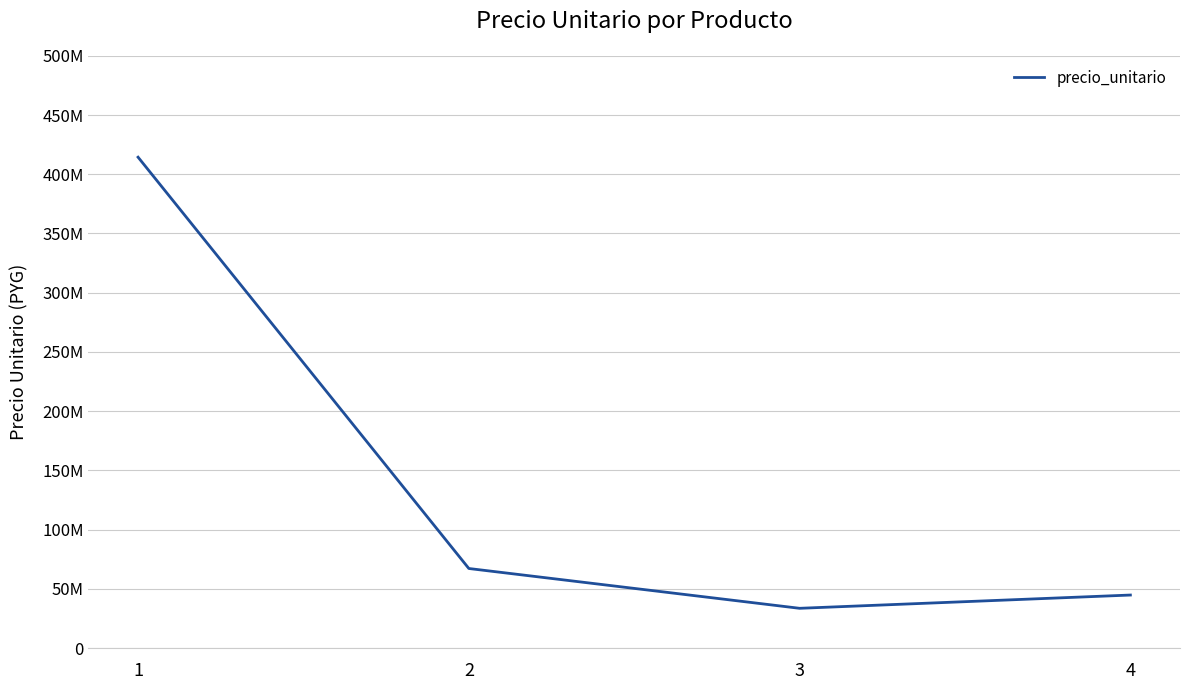

What is the value of the 3rd point from the left?

33600000